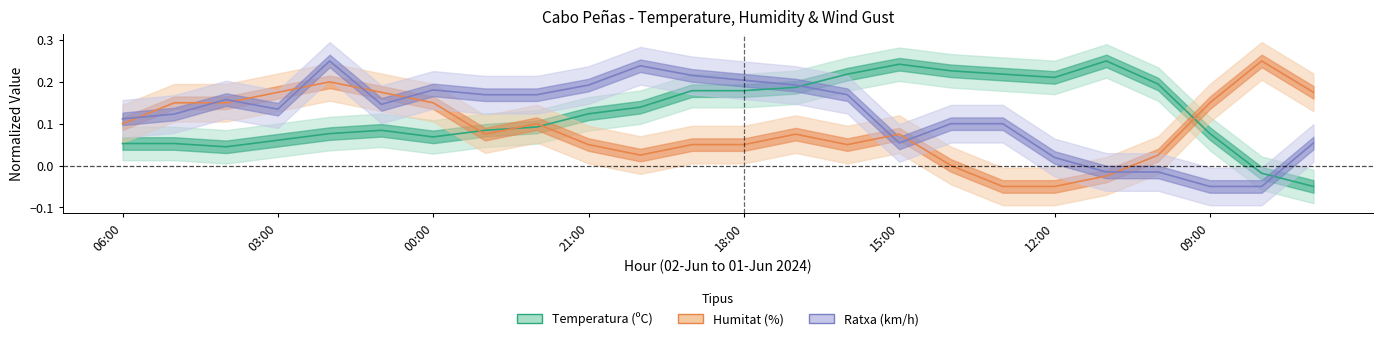

Where do Humitat (%) and Ratxa (km/h) first cross each other?

06:00 and 05:00